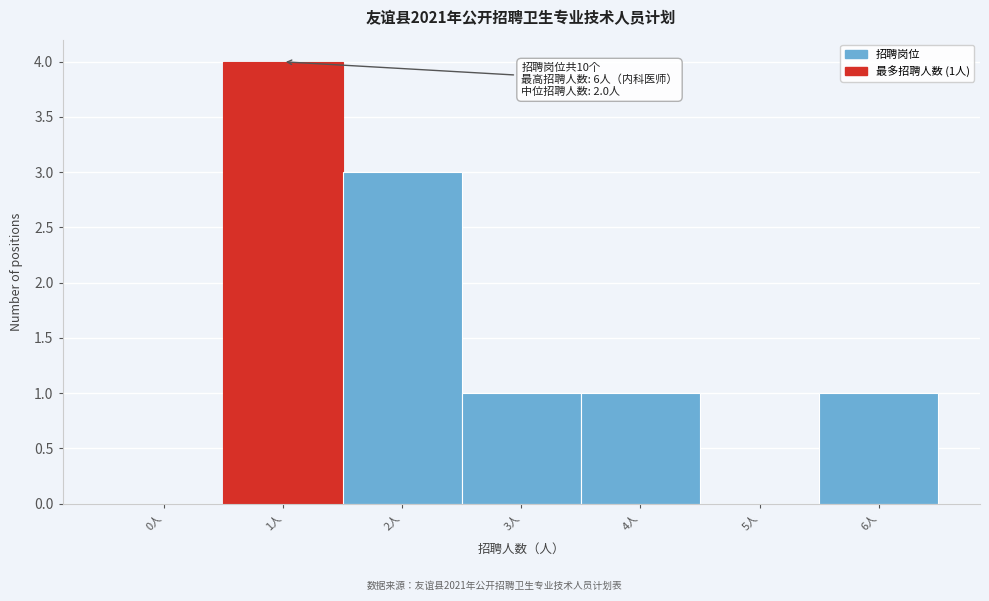

Reading left to right, extract all data points from this chart.

0人=0	1人=4	2人=3	3人=1	4人=1	5人=0	6人=1